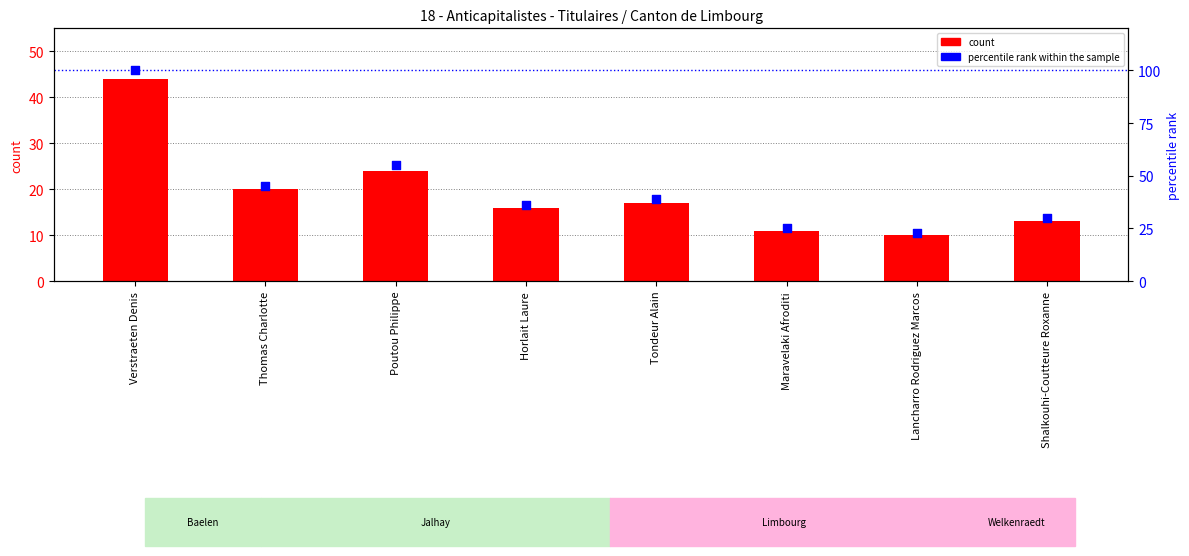

Which series has the largest total across all categories?

percentile rank within the sample